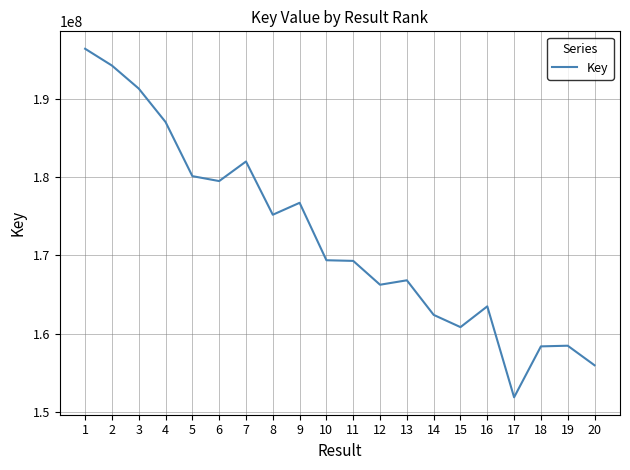

What is the difference between the maximum and minimum values?

44438918